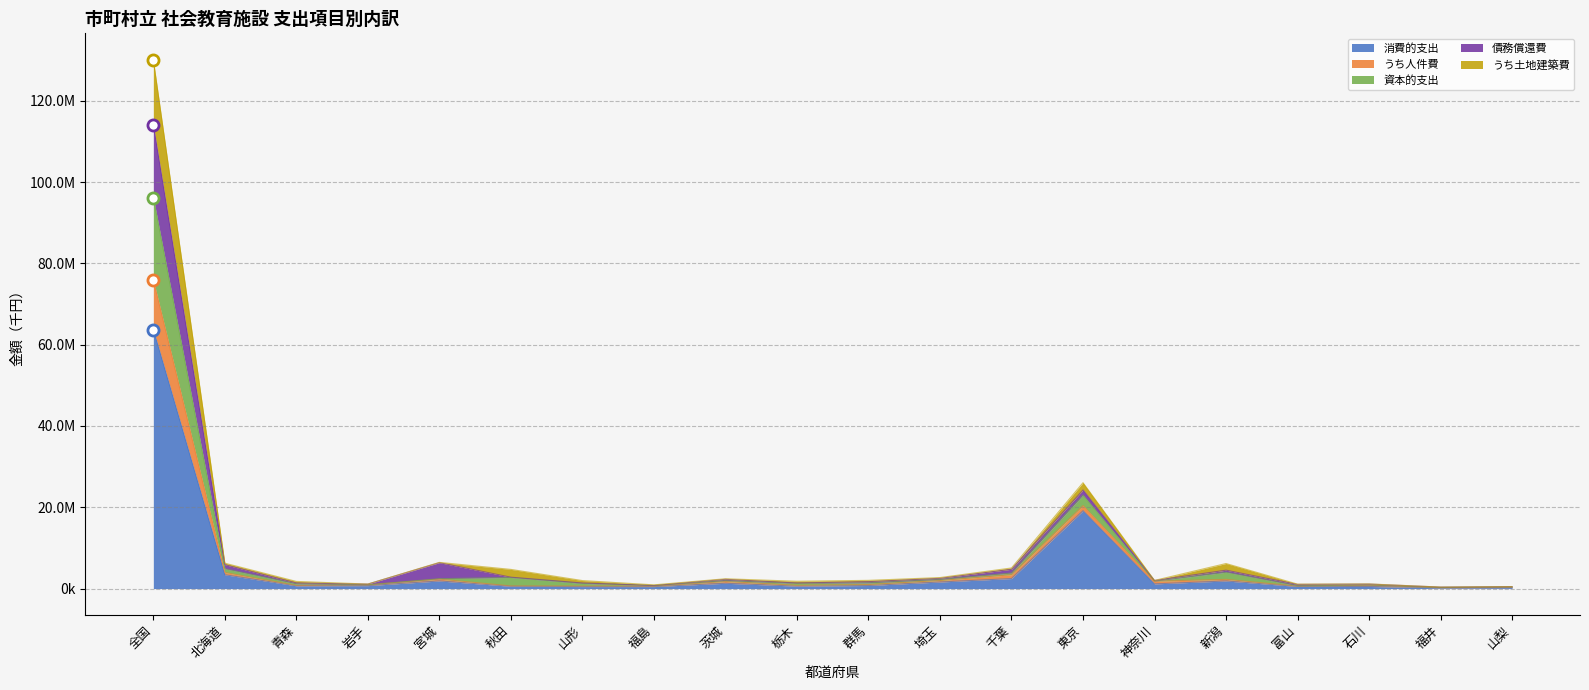

Between 全国 and 青森, which is larger?

全国